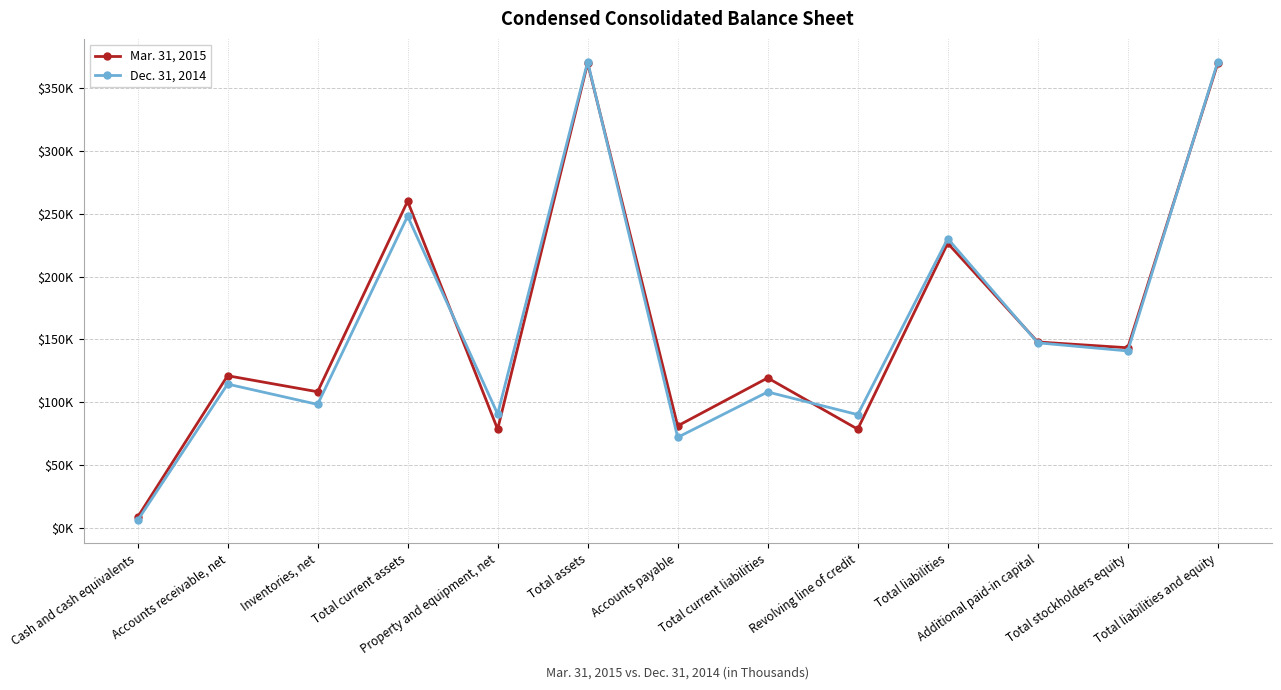

Between which two adjacent categories do Dec. 31, 2014 and Mar. 31, 2015 first intersect?

Total current assets and Property and equipment, net